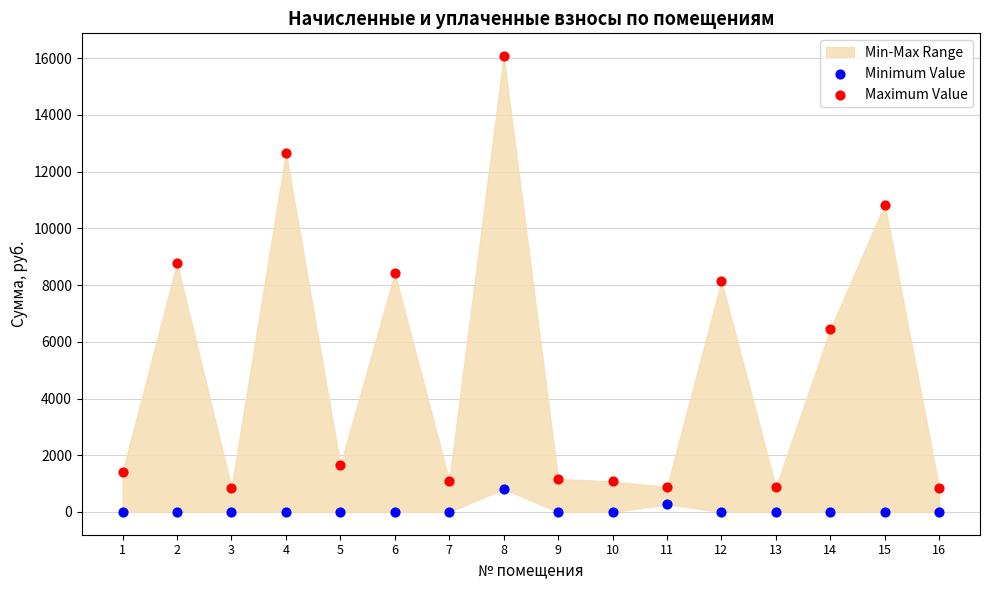

Across all data points, what is the range of Y values (max minus min)?

16074.5